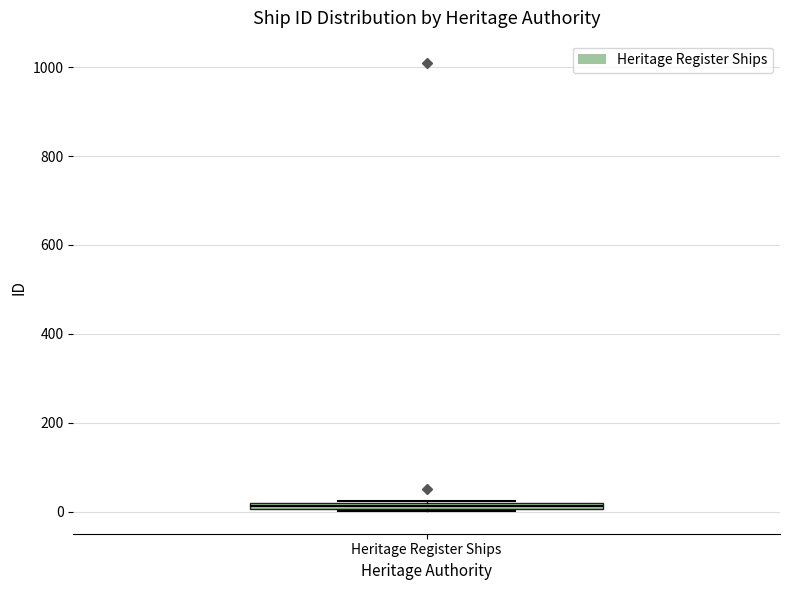

Where is the lower edge of the box for Heritage Register Ships on the y-axis? The values are not printed on the chart, so give them approximately, as read against the axis.

0